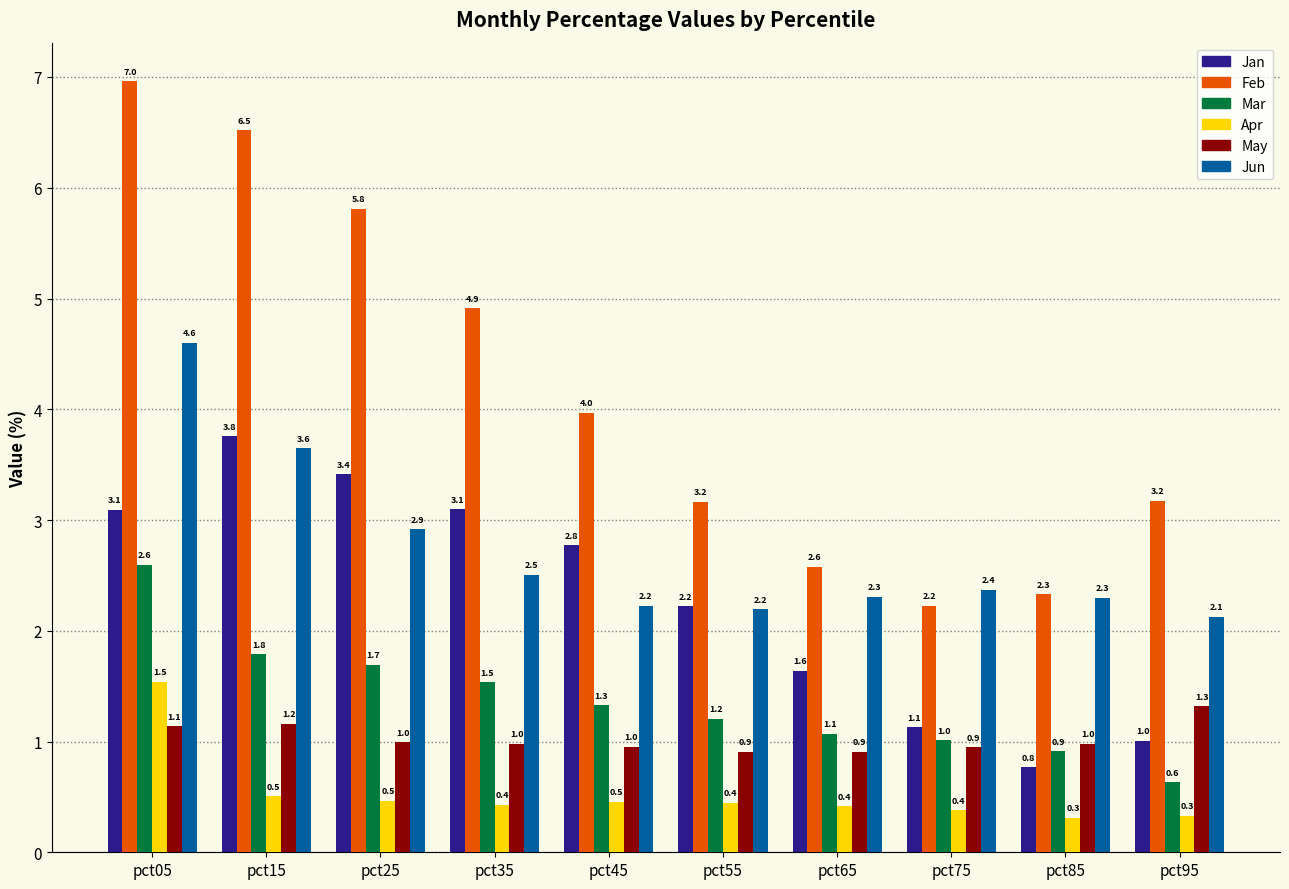

What is the value of the May bar at the 3rd from the left?

1.0